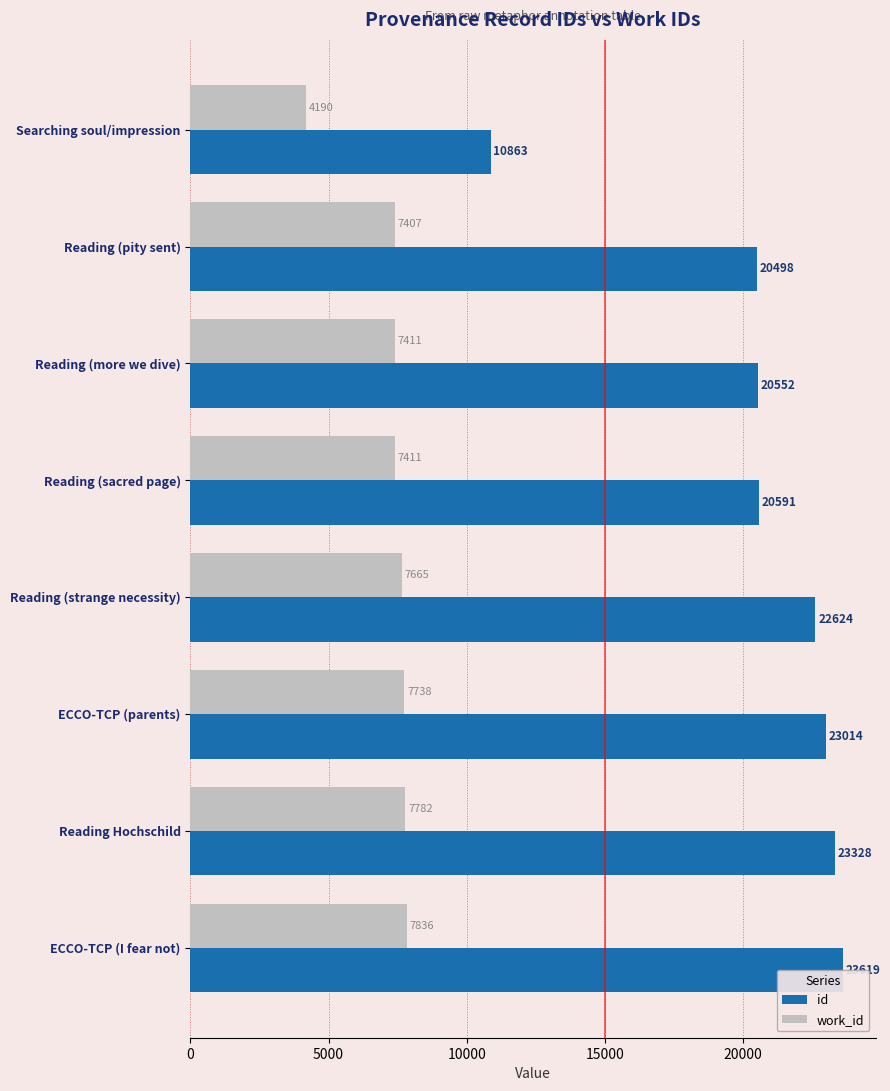

Which series has the widest spread of values?

id